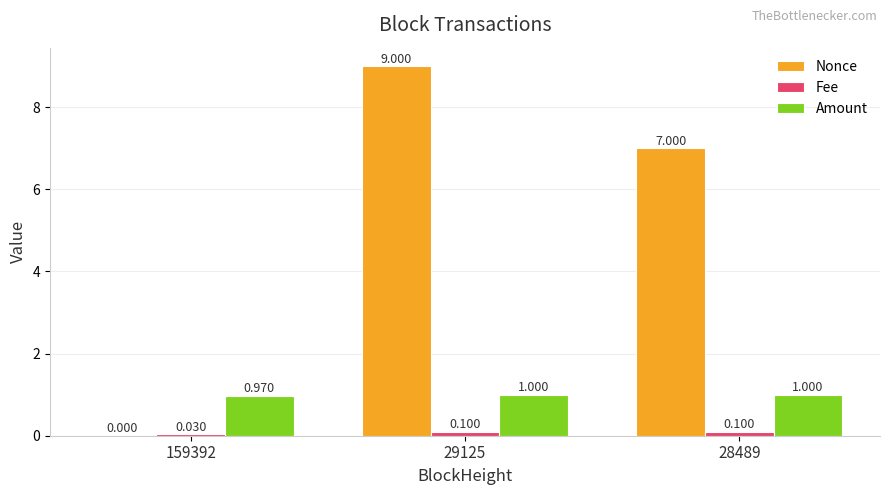

Is the value of Fee at 159392 greater than the value of Nonce at 29125?

No